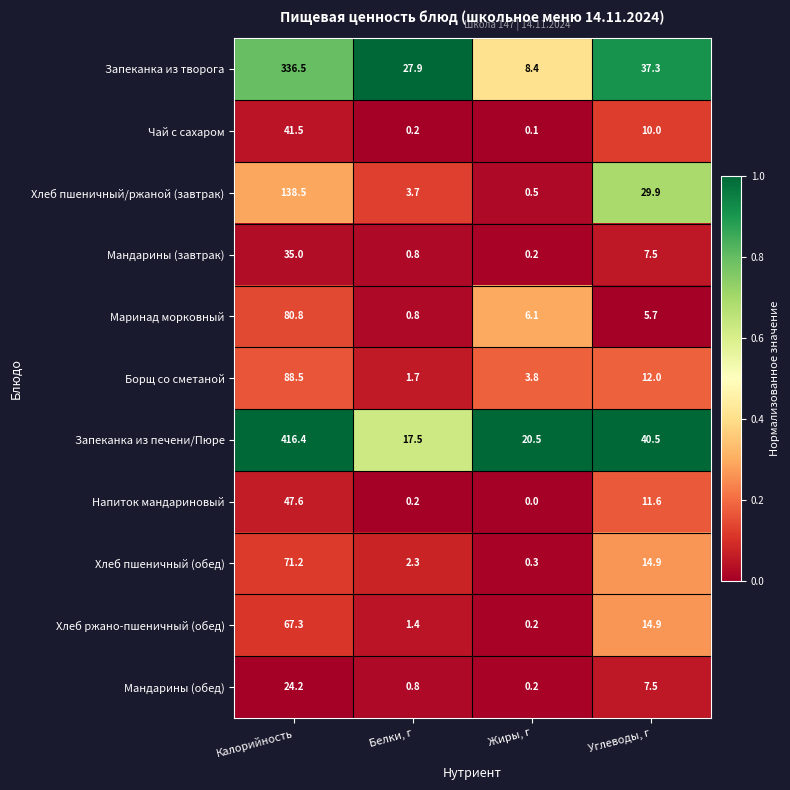

List the series in order of their peak value, highest first.

Запеканка из печени/Пюре, Запеканка из творога, Хлеб пшеничный/ржаной (завтрак), Борщ со сметаной, Маринад морковный, Хлеб пшеничный (обед), Хлеб ржано-пшеничный (обед), Напиток мандариновый, Чай с сахаром, Мандарины (завтрак), Мандарины (обед)